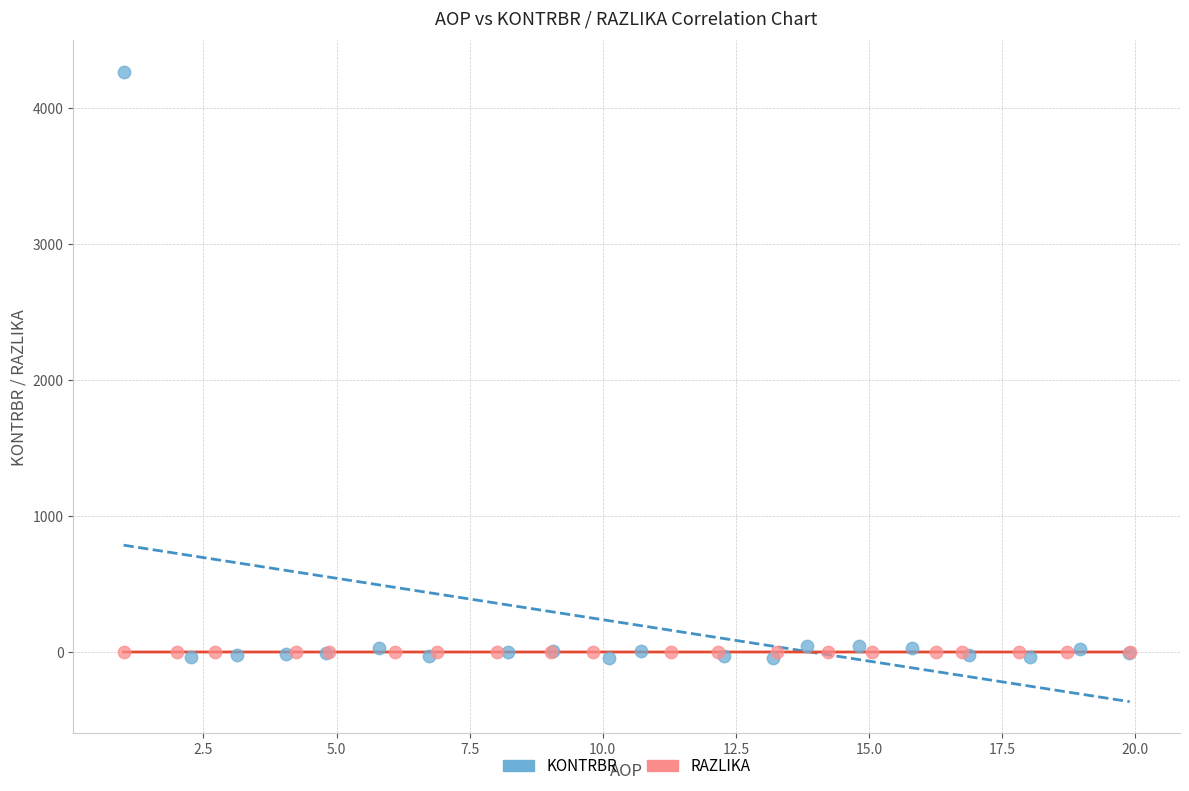

Which series reaches the minimum Y coordinate?

KONTRBR